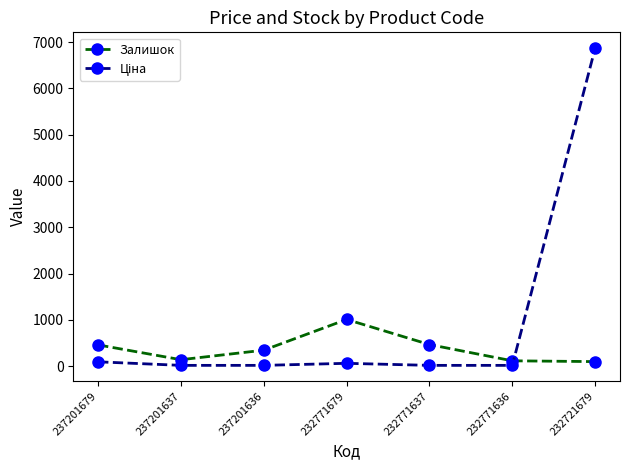

What is the average value of the Залишок series?

374.9